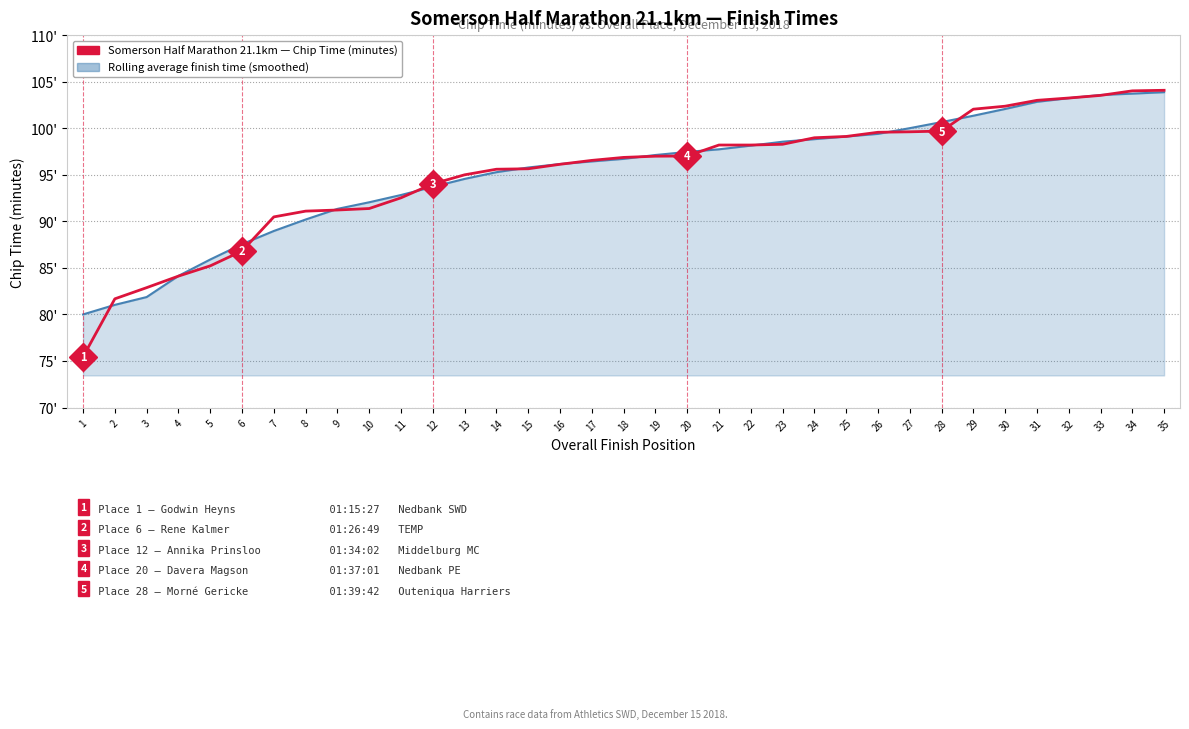

List the series in order of their overall mean, lowest first.

Somerson Half Marathon 21.1km — Chip Time (minutes), Rolling average finish time (smoothed)